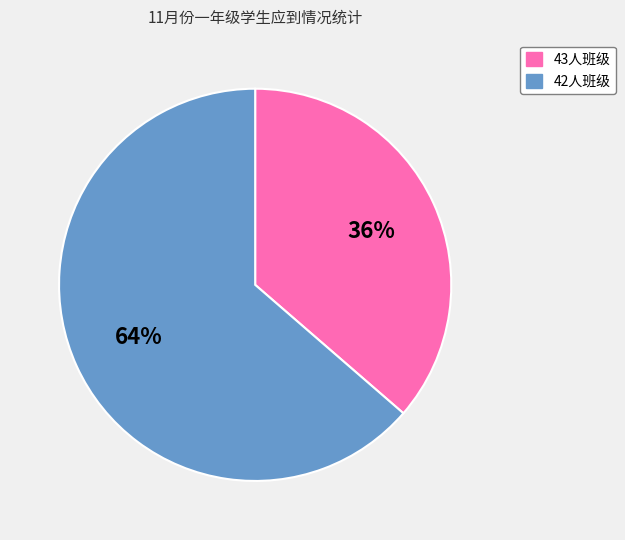

Which has a higher value, 42人班级 or 43人班级?

42人班级